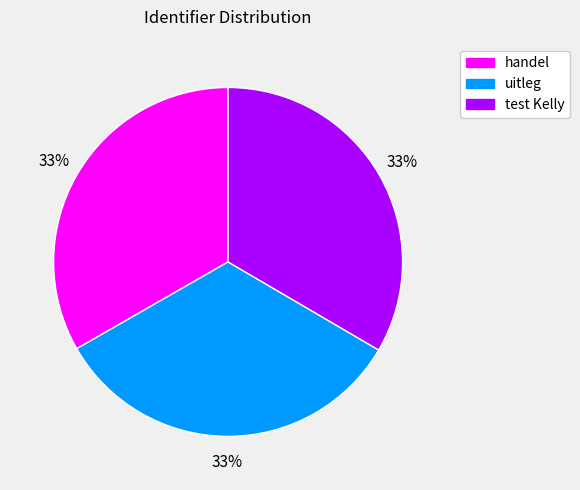

True or false: uitleg accounts for 48% of the total.

False